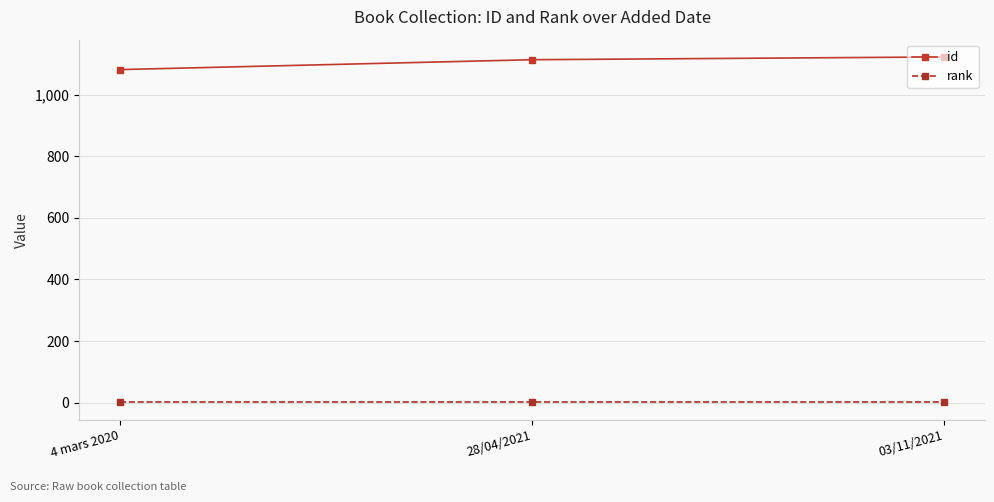

True or false: id has a value of 1113 at 28/04/2021.

True